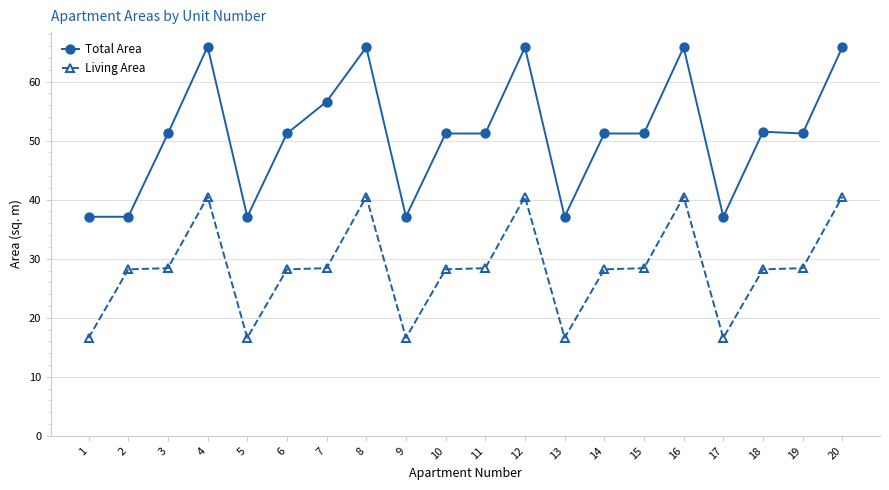

Which series has the widest spread of values?

Total Area